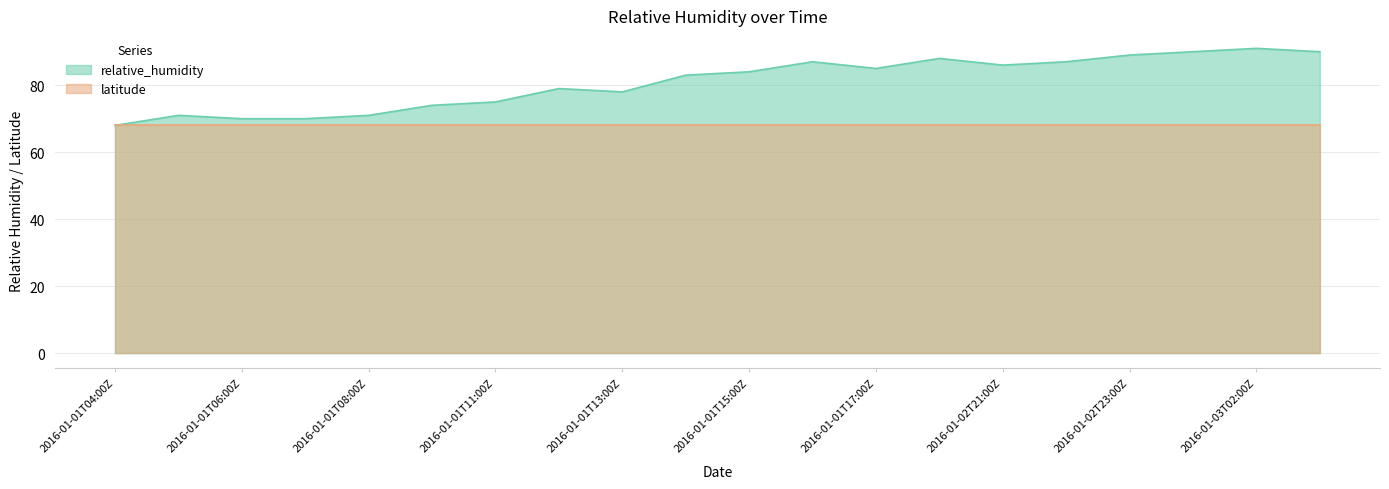

Is it true that the value at 2016-01-01T16:00Z is 87?

True